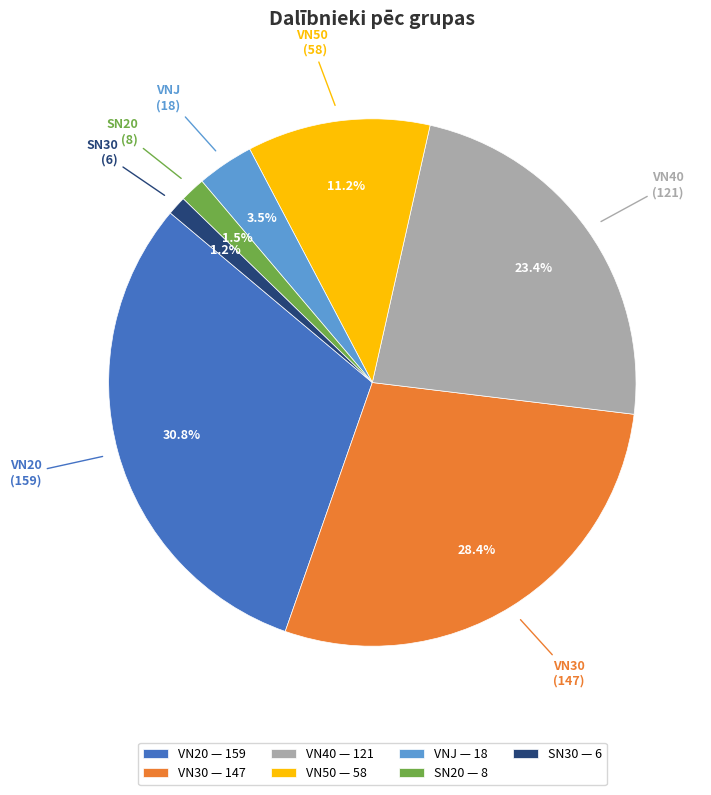

Is it true that SN30 is 1% of the pie?

True